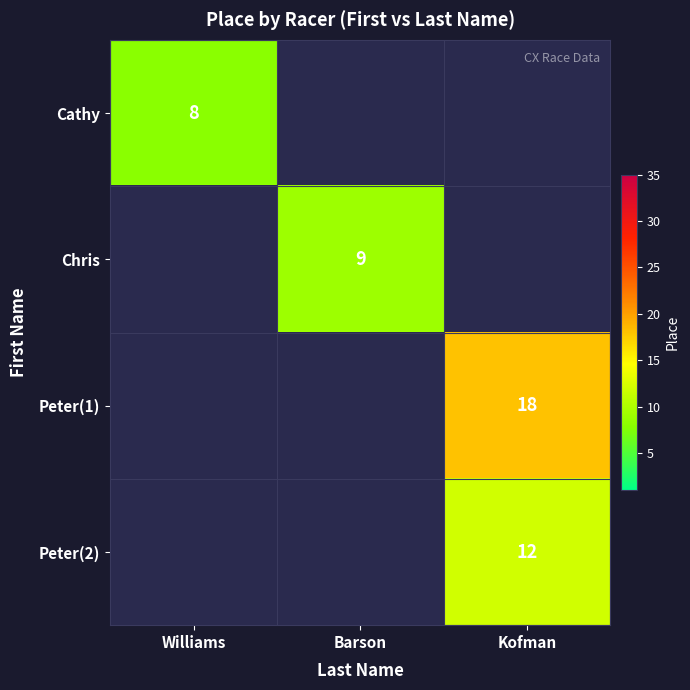

True or false: Peter(1) has a value of 26 at Kofman.

False